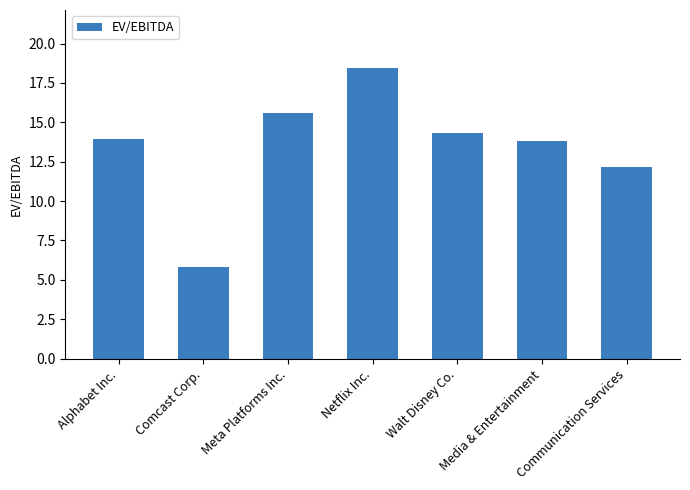

Reading left to right, what are all the values shown in this chart?

Alphabet Inc.=13.9	Comcast Corp.=5.8	Meta Platforms Inc.=15.6	Netflix Inc.=18.4	Walt Disney Co.=14.3	Media & Entertainment=13.8	Communication Services=12.2